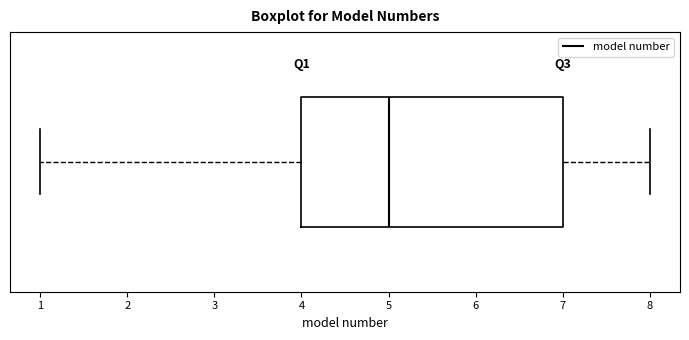

Transcribe this box plot: give where the median line is, the range the box spans, and where the two whiskers end, as read against the x-axis. The values are not printed on the chart, so give them approximately, as read against the axis.

median 5, box 4 to 7, whiskers 1 to 8